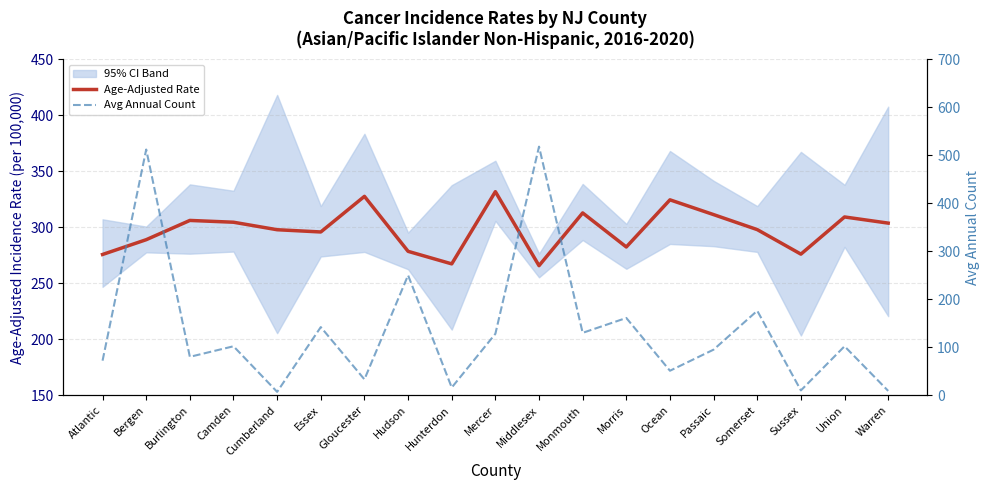

What is the smallest value displayed?

7.0